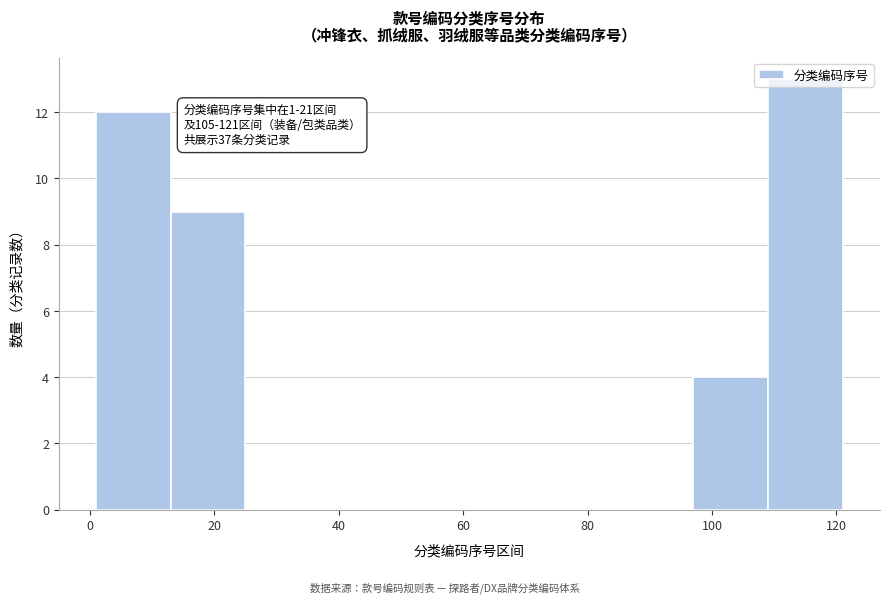

Which range on the x-axis has the tallest bar?

109 to 121